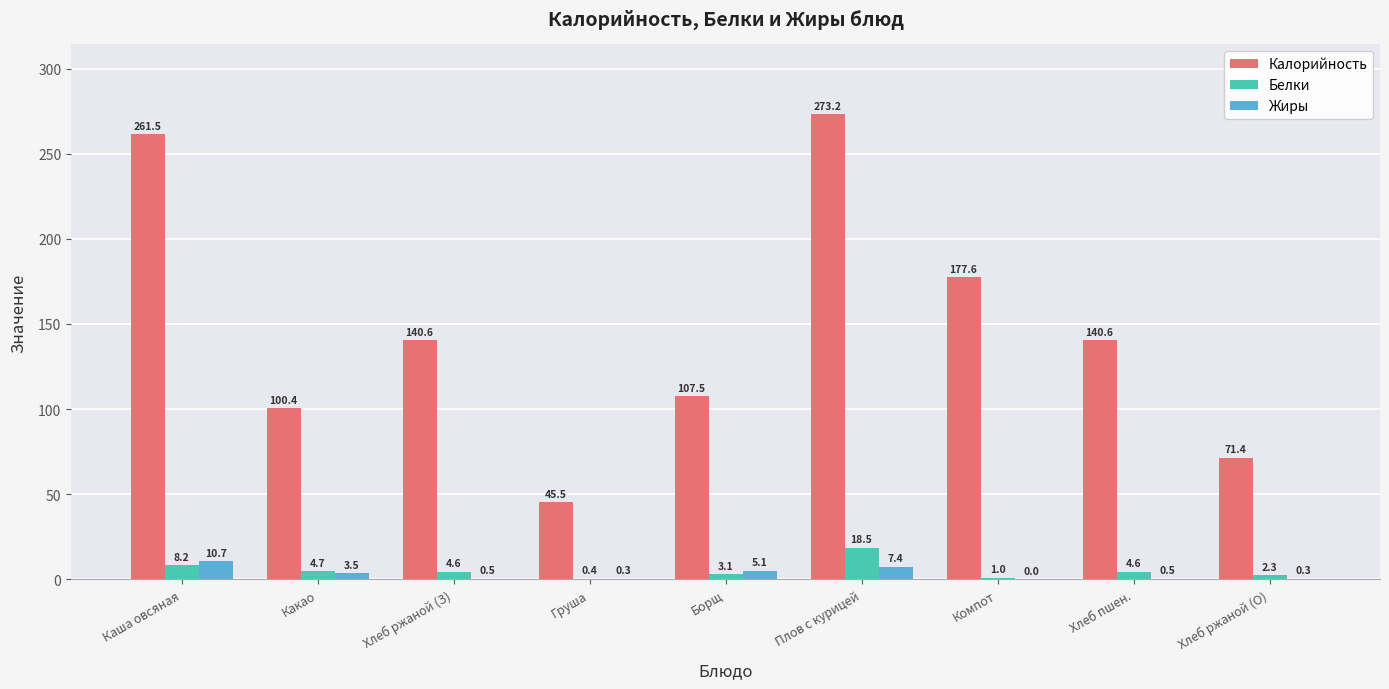

Which label corresponds to the largest value in the chart?

Плов с курицей